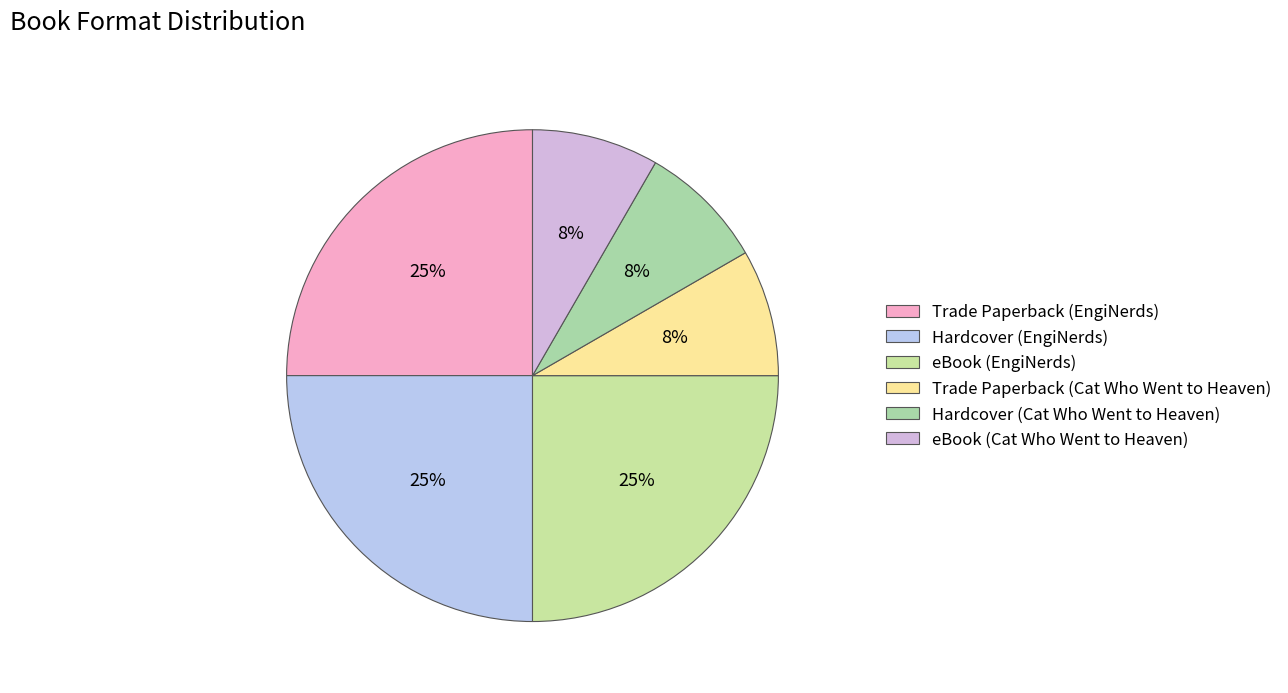

Is it true that Trade Paperback (EngiNerds) is 25% of the pie?

True